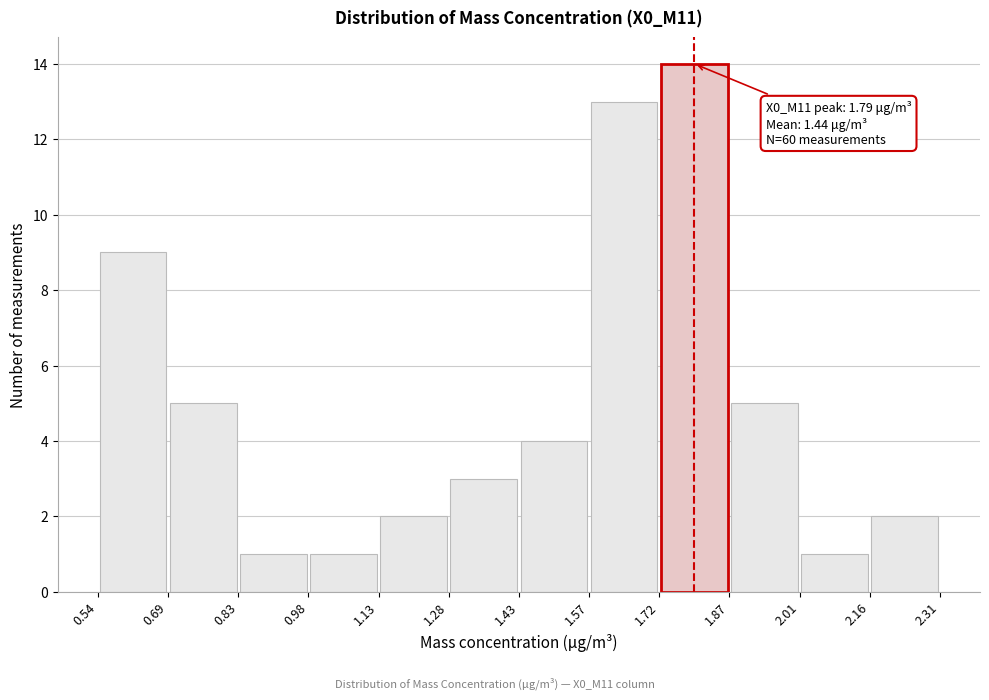

Over which range of the x-axis is the bar tallest?

1.72 to 1.87